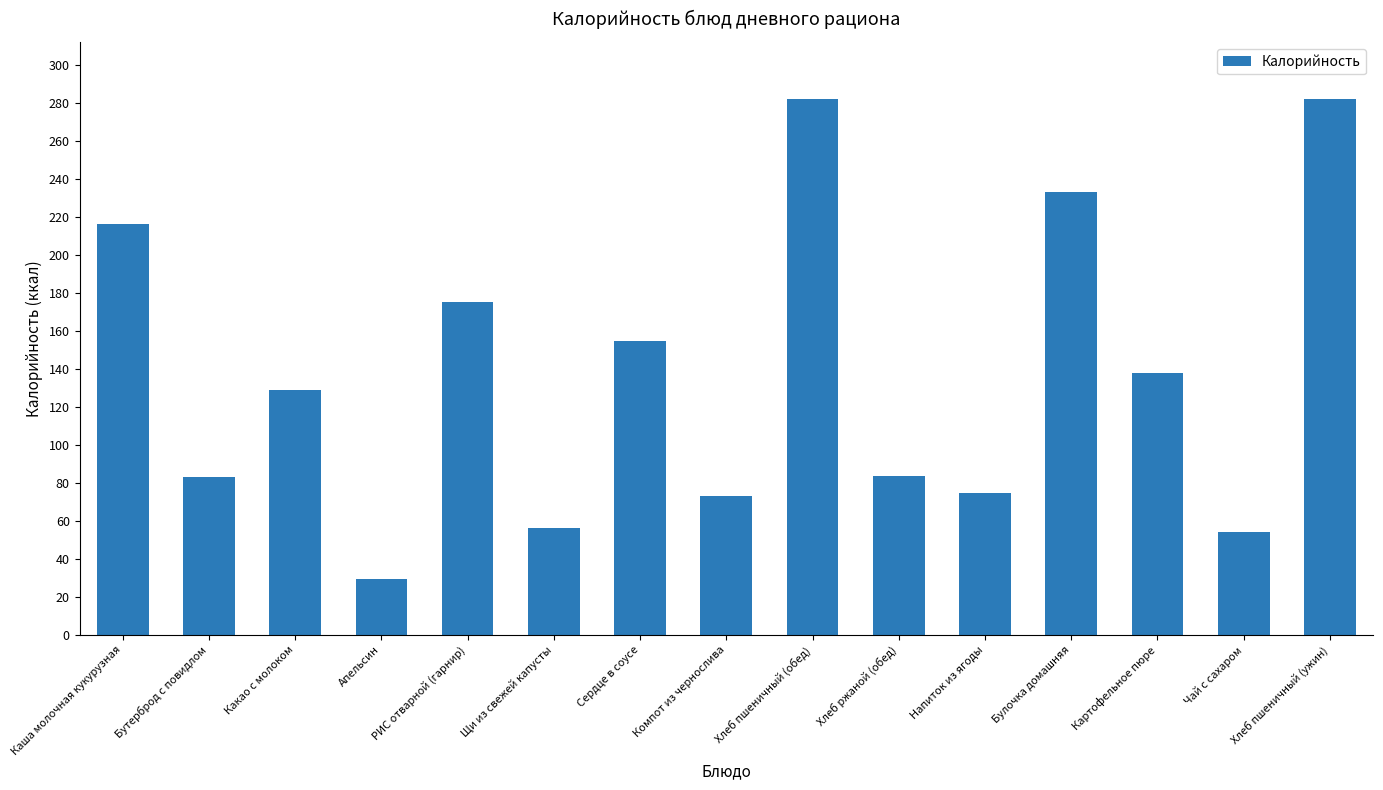

What is the difference between the second highest and minimum values?

252.8